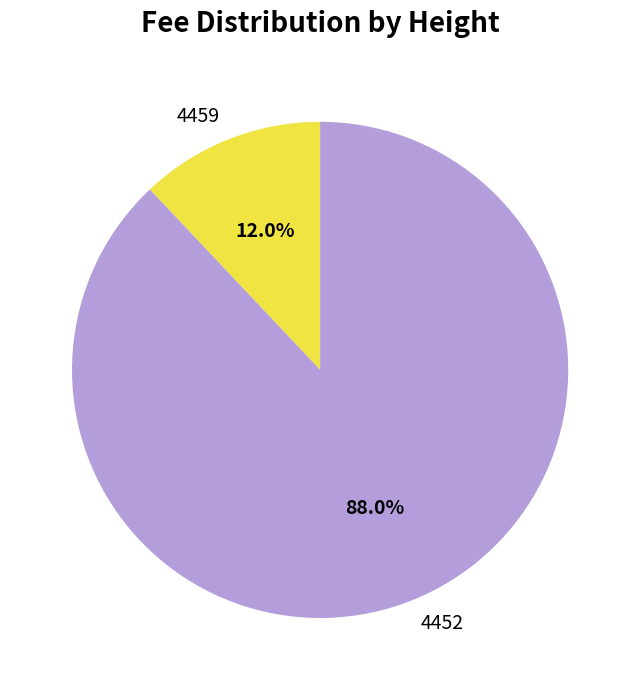

What percentage is the 4452 slice, to the nearest percent?

88%